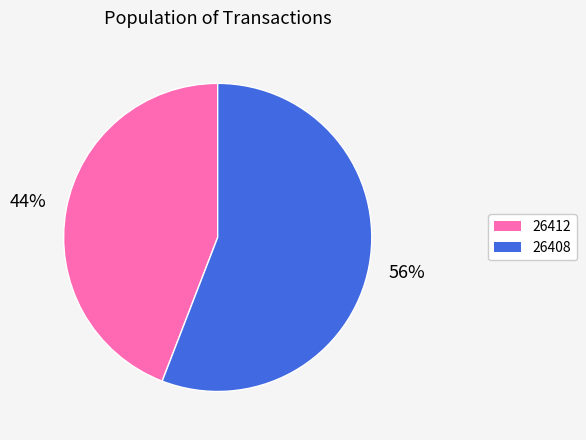

Rank the categories by value from lowest to highest.

26412, 26408